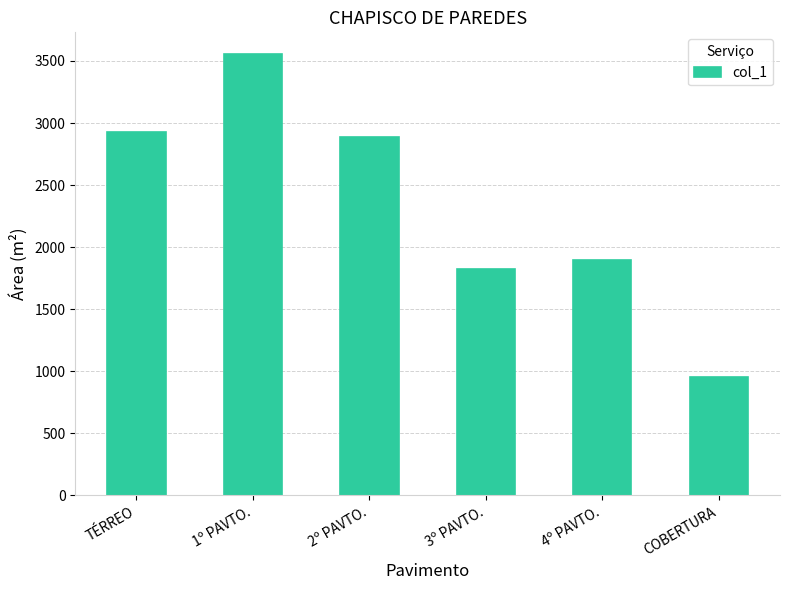

The chart shows a value of 2930.9 at TÉRREO. True or false?

True